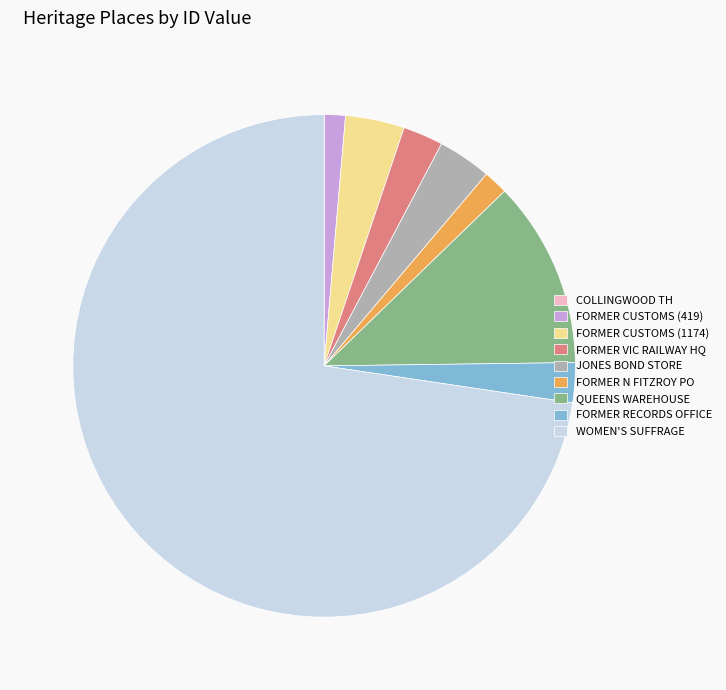

Which has a higher value, QUEENS WAREHOUSE or JONES BOND STORE?

QUEENS WAREHOUSE